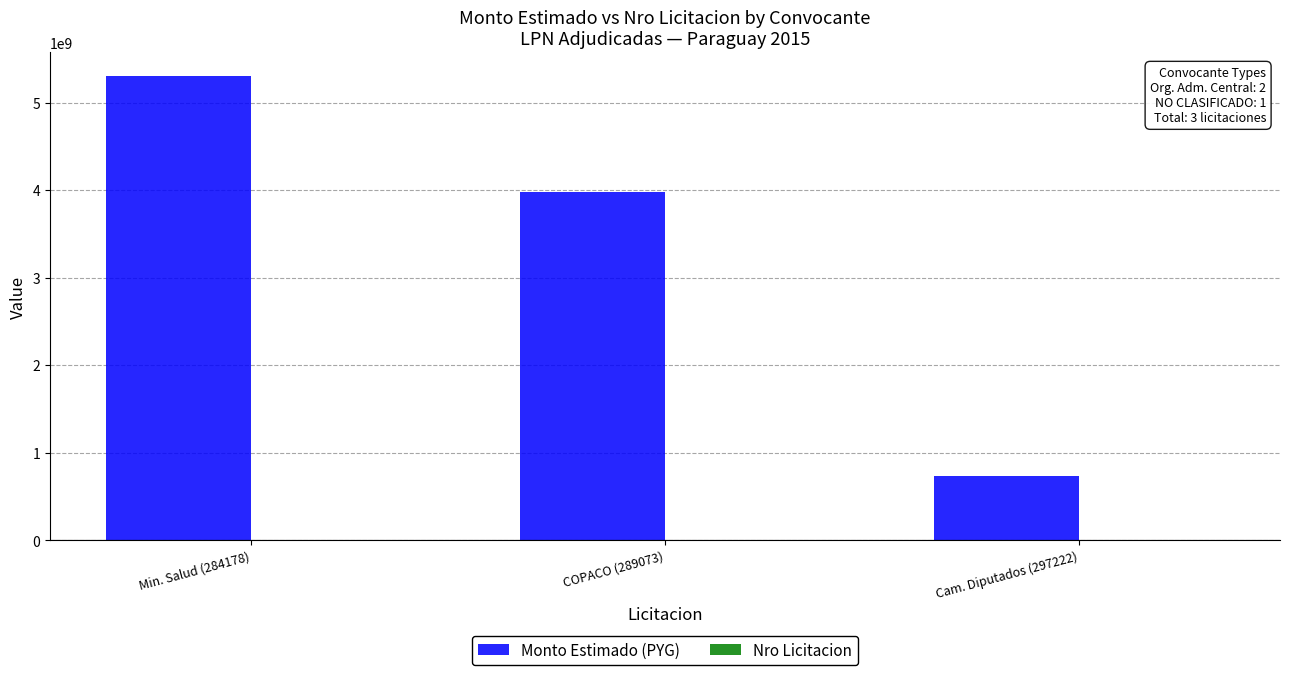

Which category has the highest value in the Monto Estimado (PYG) series?

Min. Salud (284178)